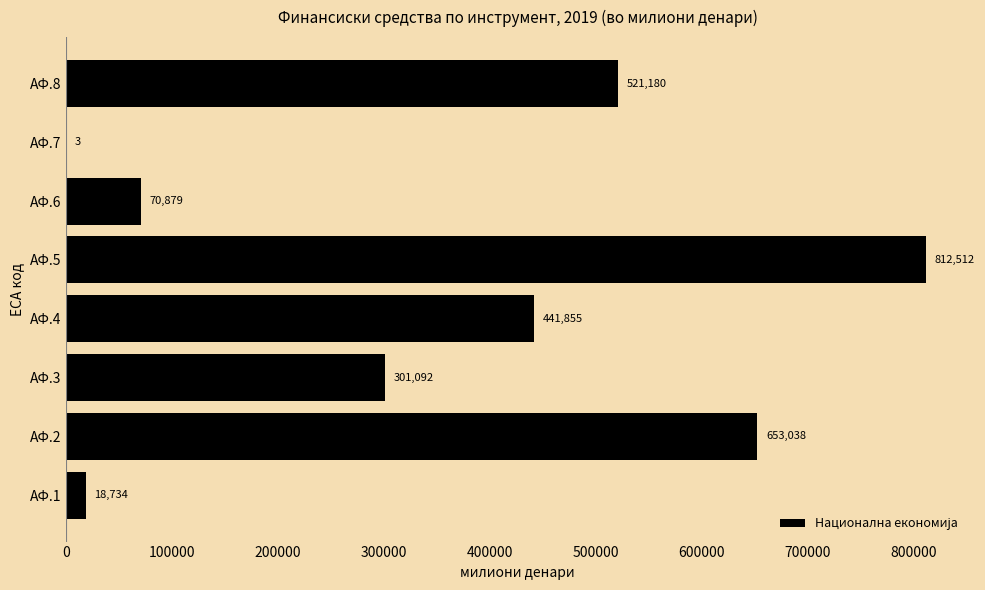

At which label is the value closest to 406257?

АФ.4